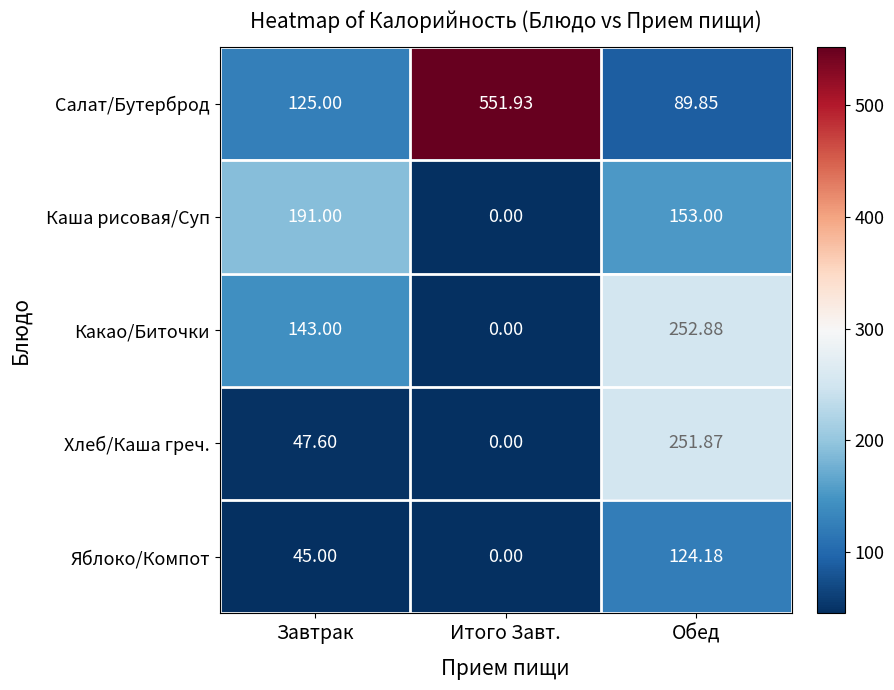

At which category is the sum across all series the highest?

Обед